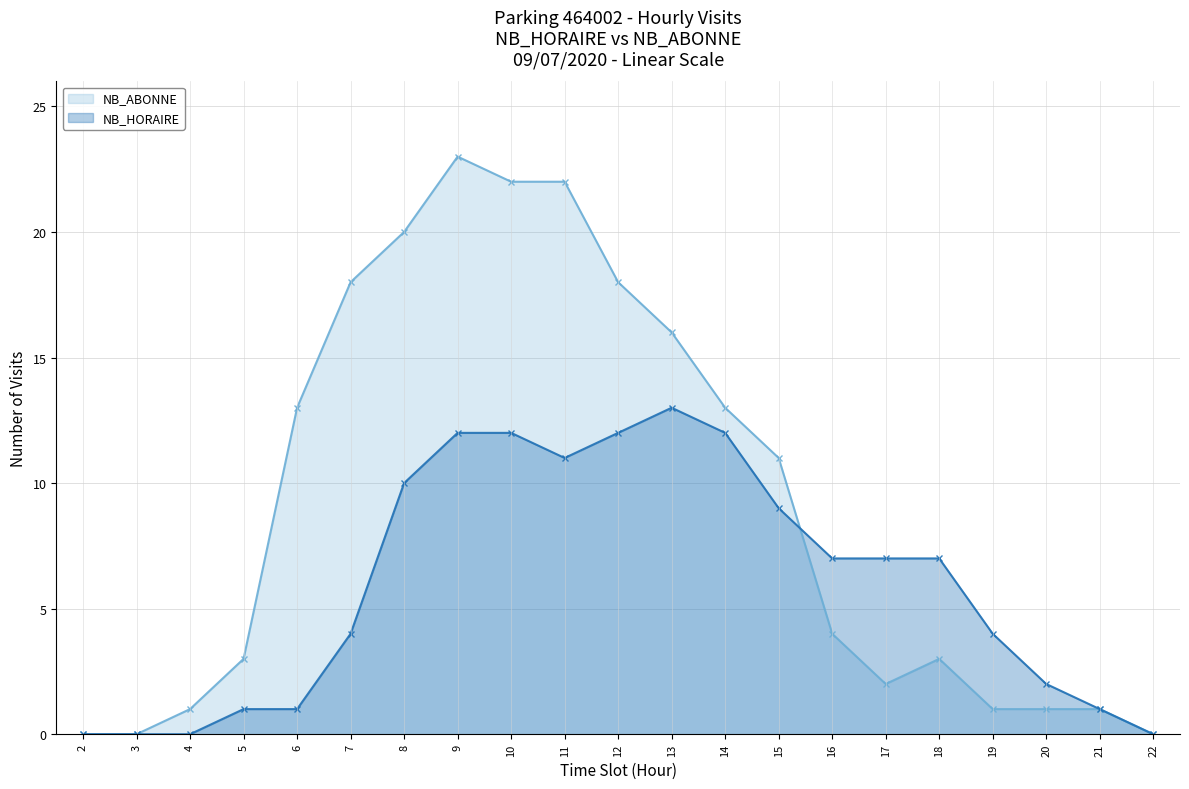

At which category is the sum across all series the highest?

9